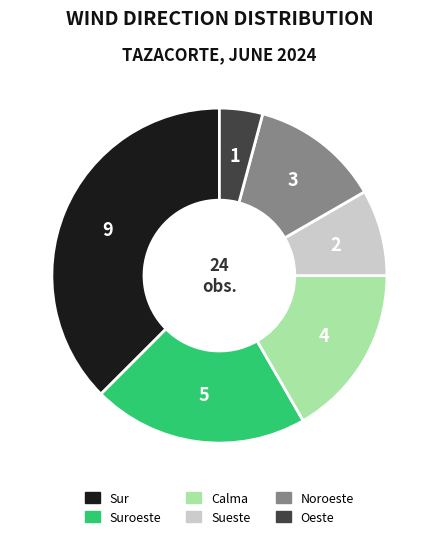

Is there a majority slice in this chart?

No